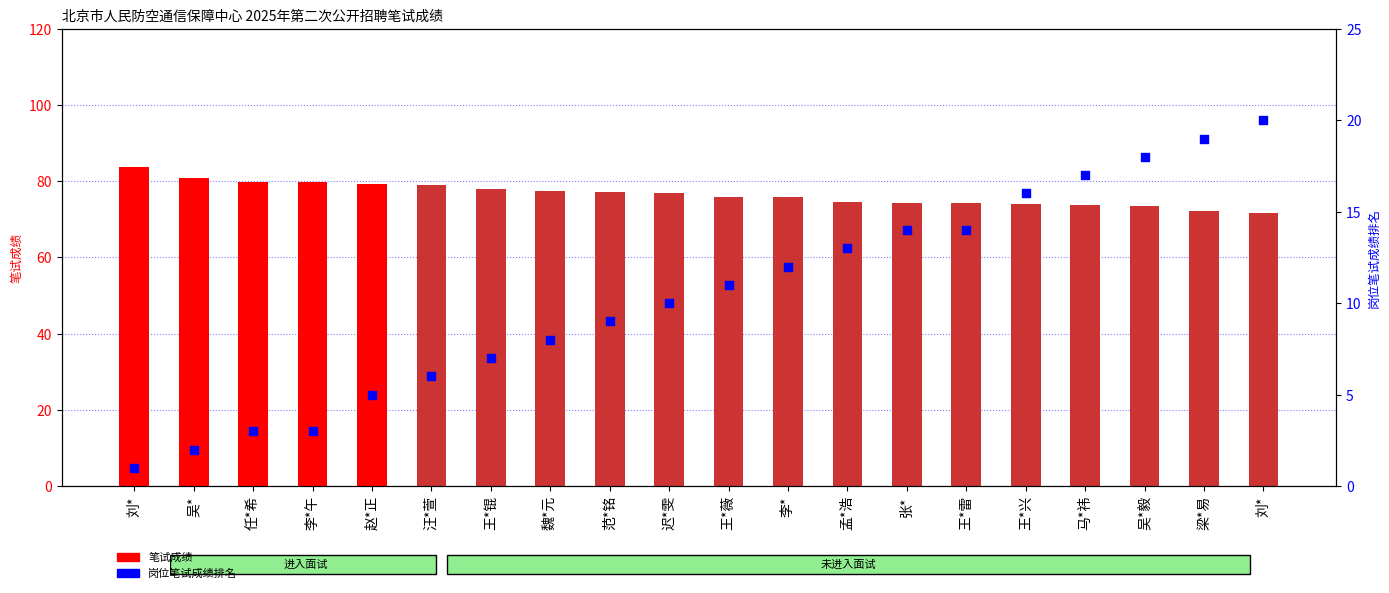

Which series has the largest total across all categories?

笔试成绩